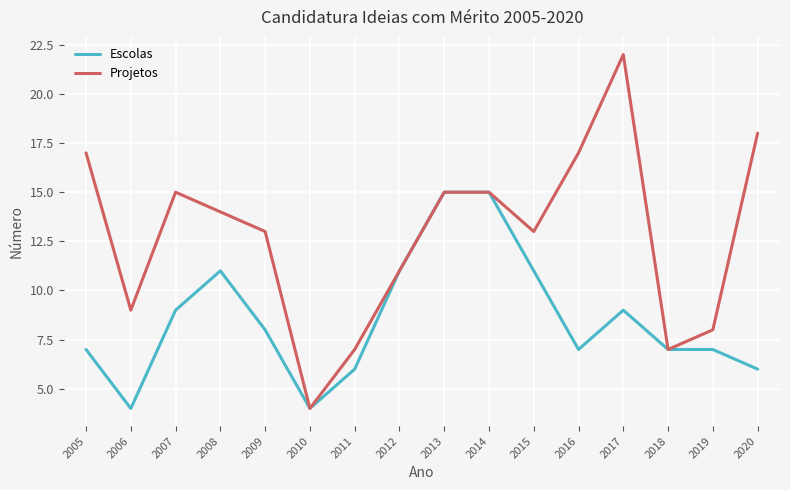

Does the chart have visible grid lines?

Yes